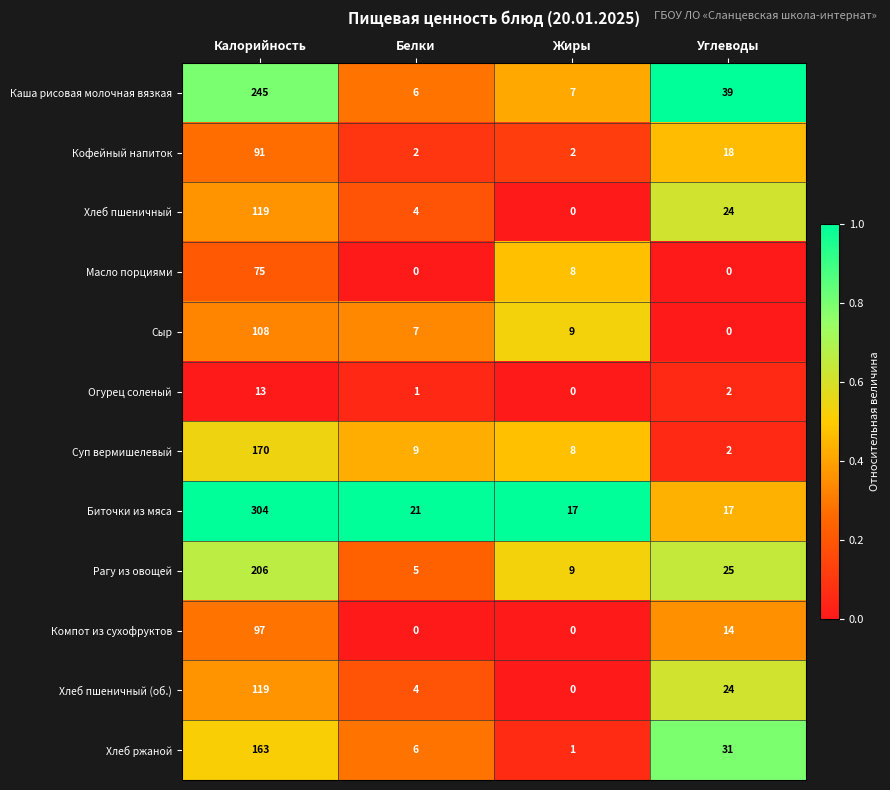

Between Белки and Углеводы, which series saw the biggest shift?

Каша рисовая молочная вязкая